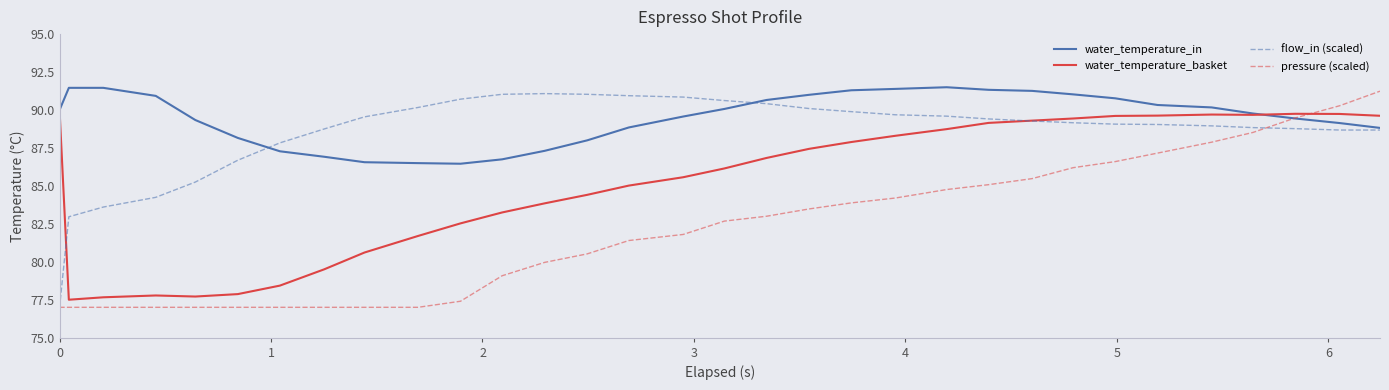

List the series in order of their peak value, lowest first.

water_temperature_basket, flow_in (scaled), pressure (scaled), water_temperature_in